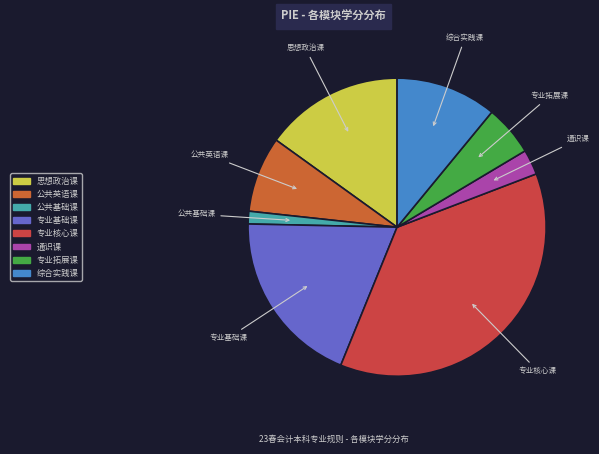

Is it true that 专业核心课 is 37% of the pie?

True